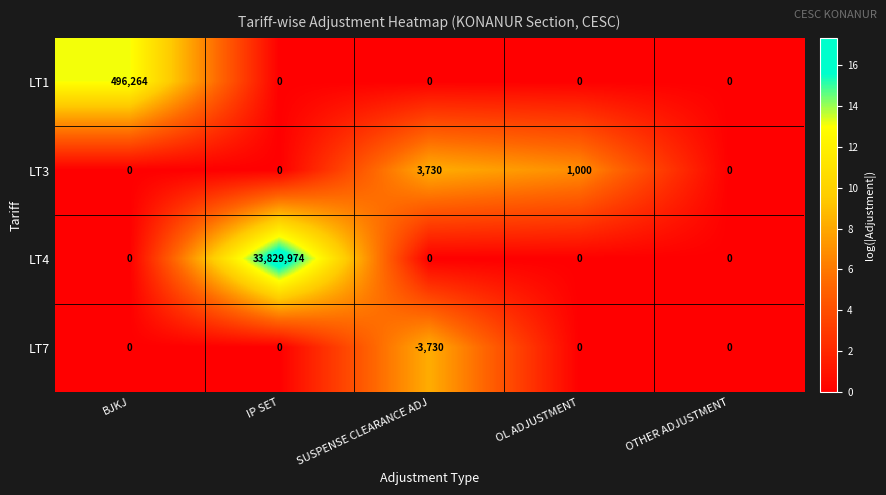

List the series in order of their peak value, lowest first.

LT7, LT3, LT1, LT4